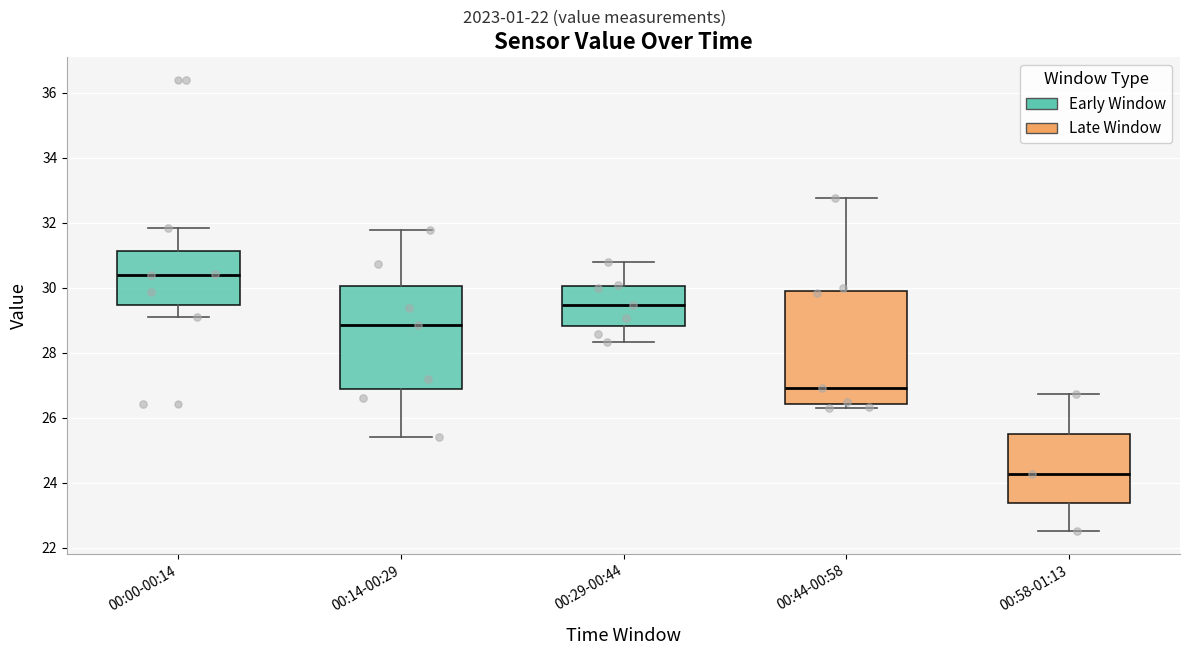

Which box has the highest median line?

00:00-00:14